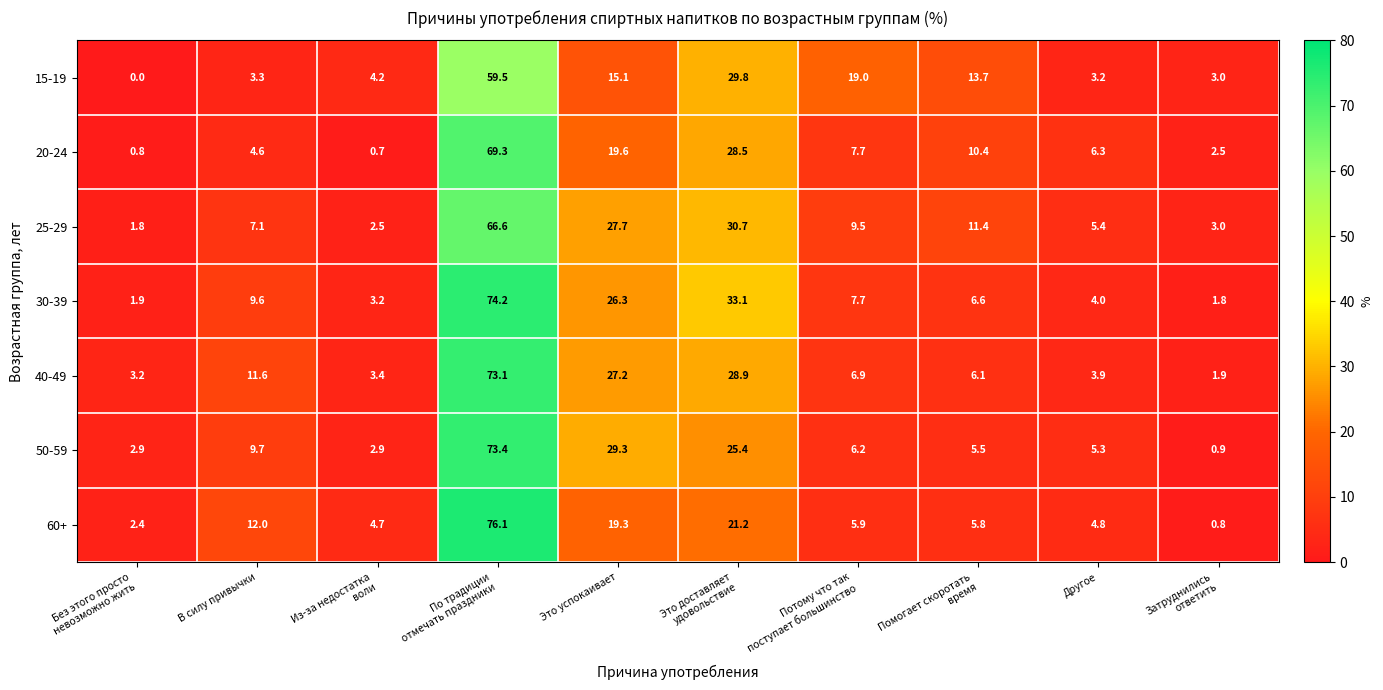

How many data points in 25-29 are above 9?

5